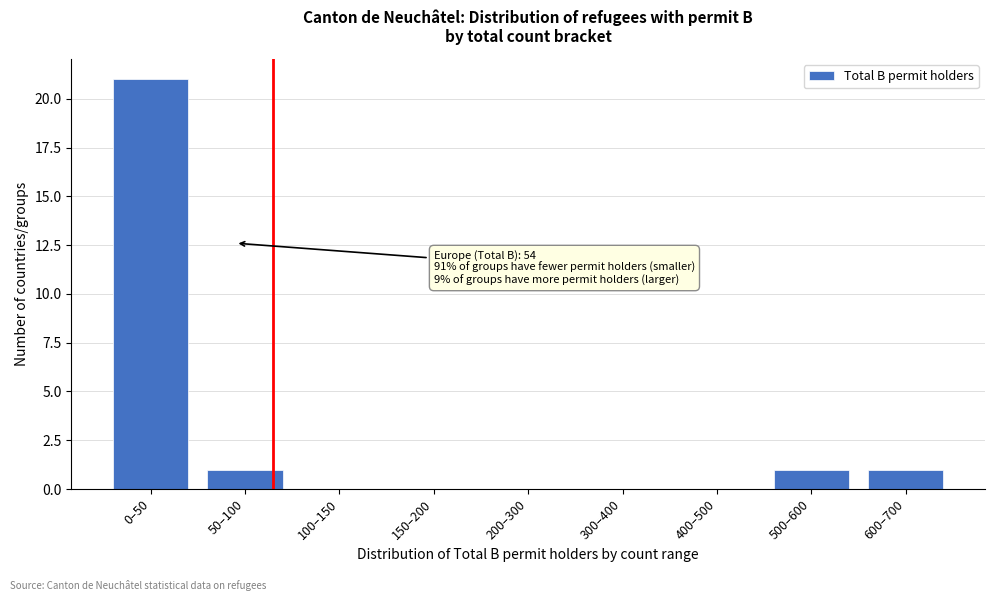

Reading right to left, what are all the values shown in this chart?

600–700=1	500–600=1	400–500=0	300–400=0	200–300=0	150–200=0	100–150=0	50–100=1	0–50=21